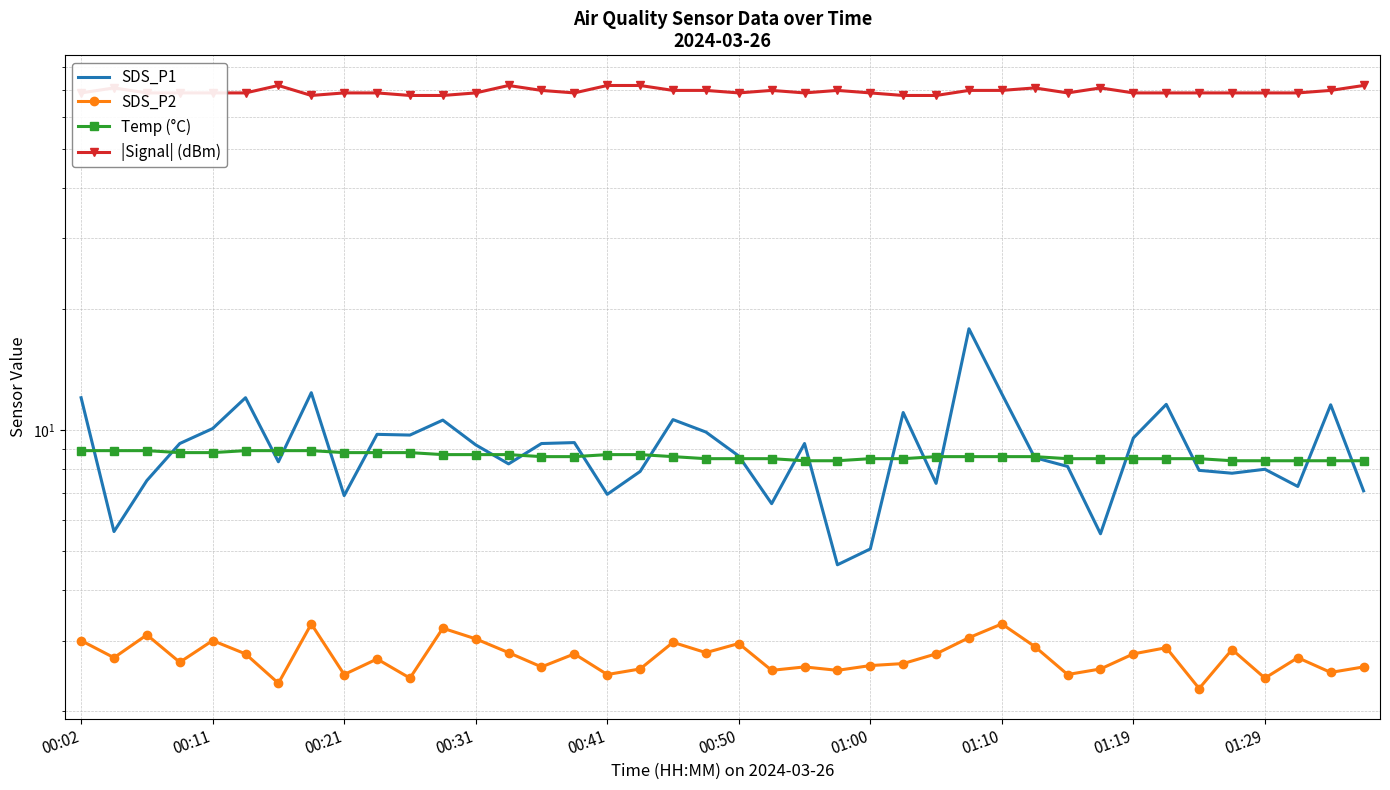

At 01:19, list the series in order from largest to smallest.

|Signal| (dBm), SDS_P1, Temp (°C), SDS_P2